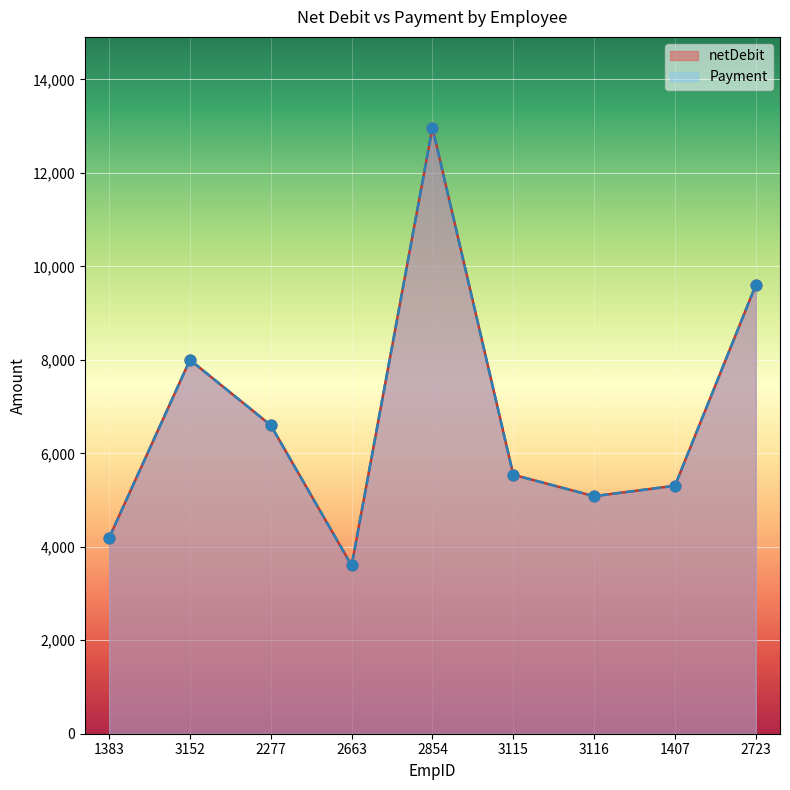

What are all the series names shown in the legend?

netDebit, Payment